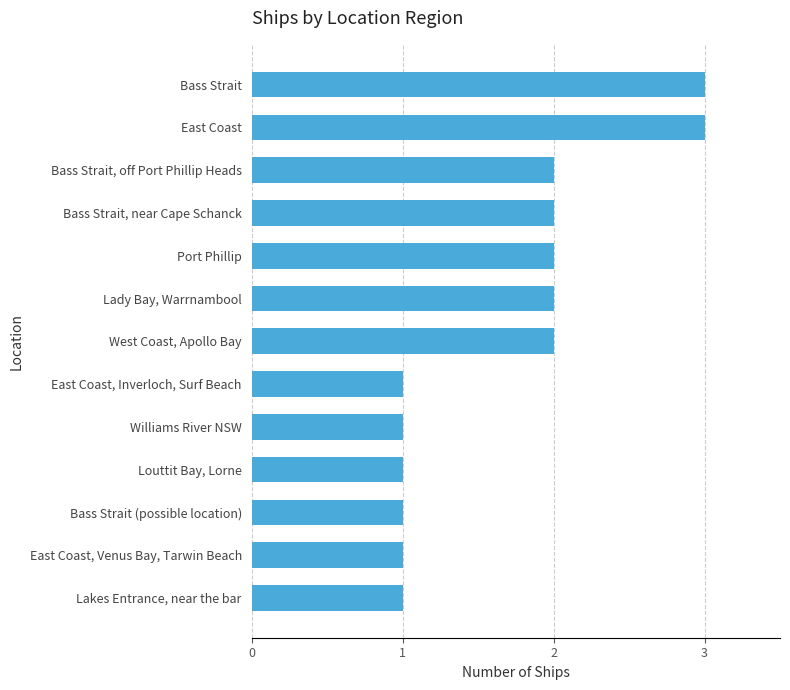

How many series are shown in this chart?

1